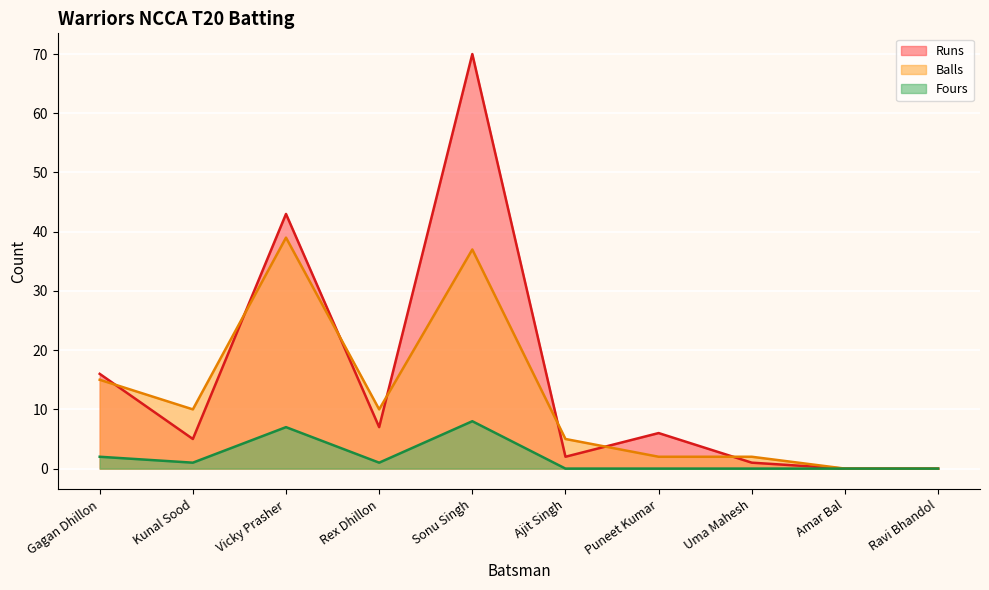

How many lines are shown in the chart?

3